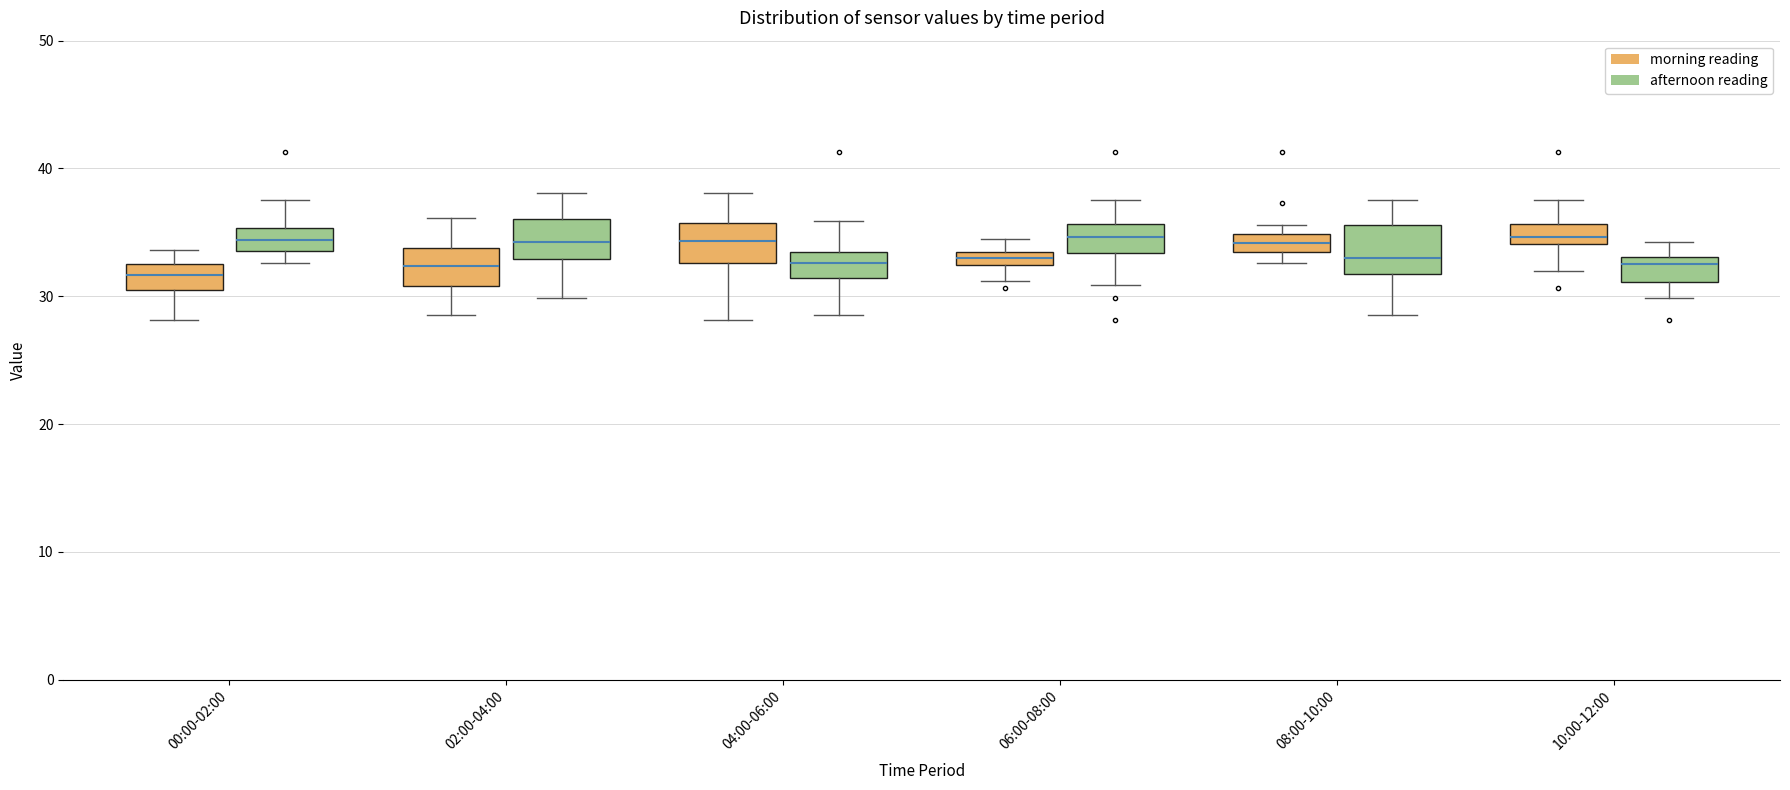

Where does the upper whisker of the box for 04:00-06:00 (afternoon reading) end on the y-axis? The values are not printed on the chart, so give them approximately, as read against the axis.

36